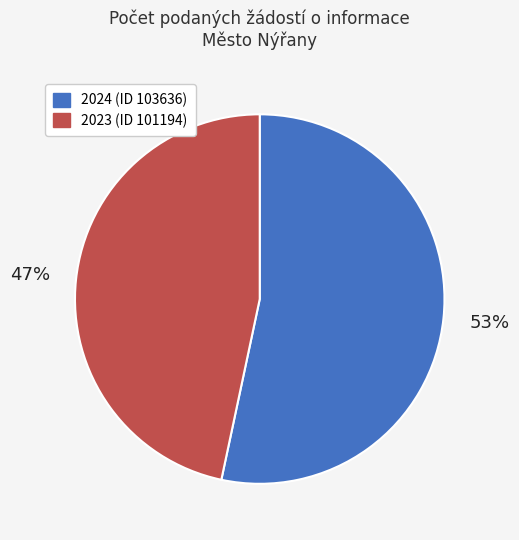

What is the majority slice?

2024 (ID 103636)